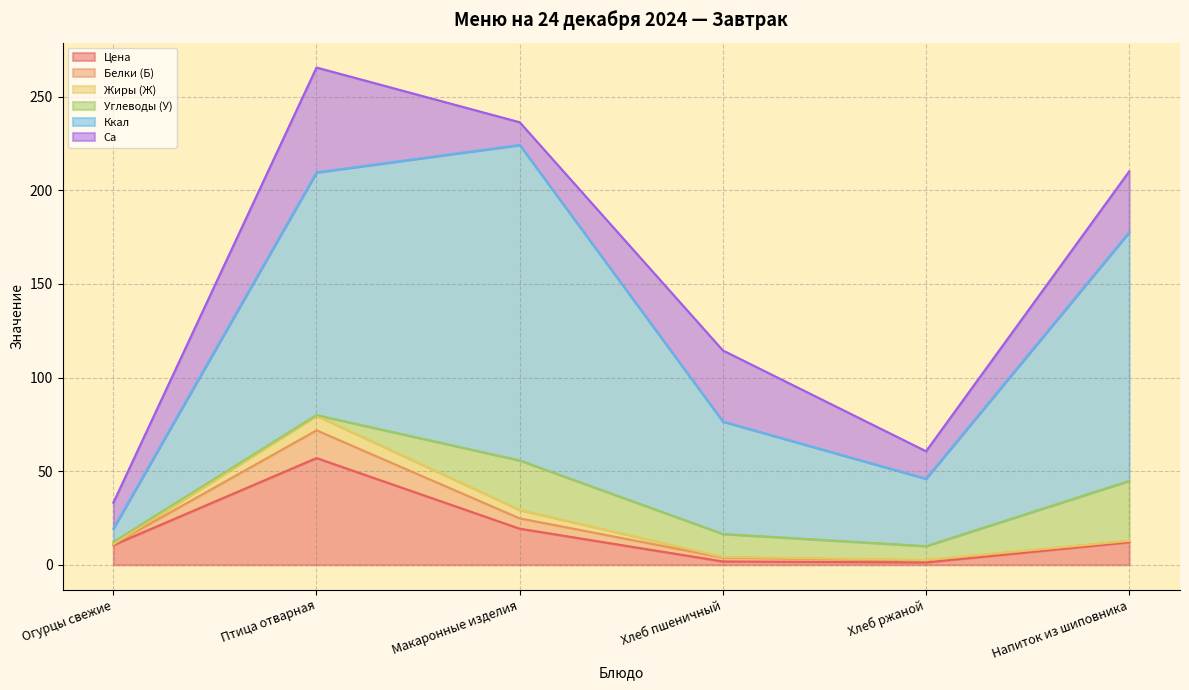

How many lines are shown in the chart?

6